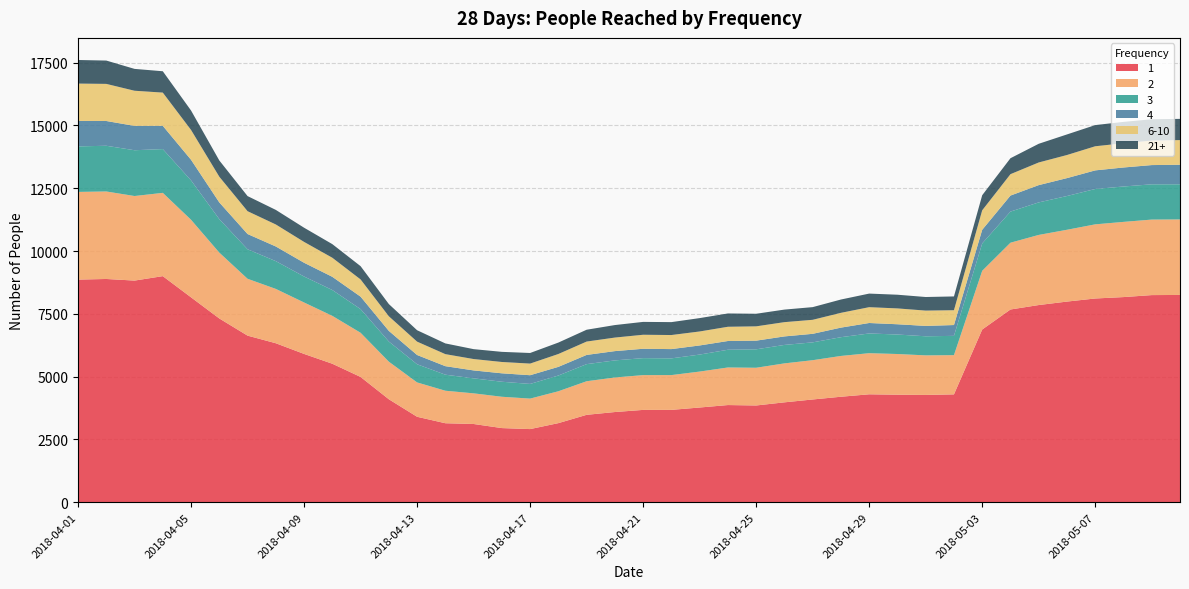

Reading left to right, transcribe all the data shown in this chart.

1: 8862	8887	8823	9000	8156	7315	6631	6328	5903	5512	4986	4098	3400	3143	3113	2950	2910	3147	3478	3589	3674	3675	3769	3867	3850	3975	4089	4198	4295	4279	4270	4292	6875	7672	7849	7987	8110	8166	8245	8251
2: 3492	3484	3367	3316	3088	2622	2264	2163	2048	1906	1759	1496	1368	1294	1220	1247	1214	1269	1337	1376	1385	1385	1431	1496	1502	1551	1564	1624	1637	1620	1575	1562	2338	2659	2792	2859	2952	2994	3007	3007
3: 1812	1820	1823	1743	1568	1333	1174	1106	1034	1029	942	802	723	639	597	598	584	627	681	680	676	666	677	706	734	735	710	747	786	776	760	768	1089	1239	1295	1344	1408	1409	1404	1399
4: 1014	986	970	926	821	666	608	584	548	526	496	424	369	339	316	336	347	345	367	370	373	369	363	348	345	339	340	381	416	409	413	431	544	638	688	713	741	757	766	778
6-10: 1487	1478	1399	1323	1188	1023	909	876	830	759	686	582	532	479	453	451	463	512	532	539	558	560	557	567	570	568	558	589	630	631	610	590	776	852	902	920	960	966	976	982
21+: 939	929	870	850	773	647	601	580	565	542	528	486	454	427	394	403	422	455	471	498	512	514	532	530	501	500	505	530	541	545	541	549	600	635	744	819	843	850	848	845